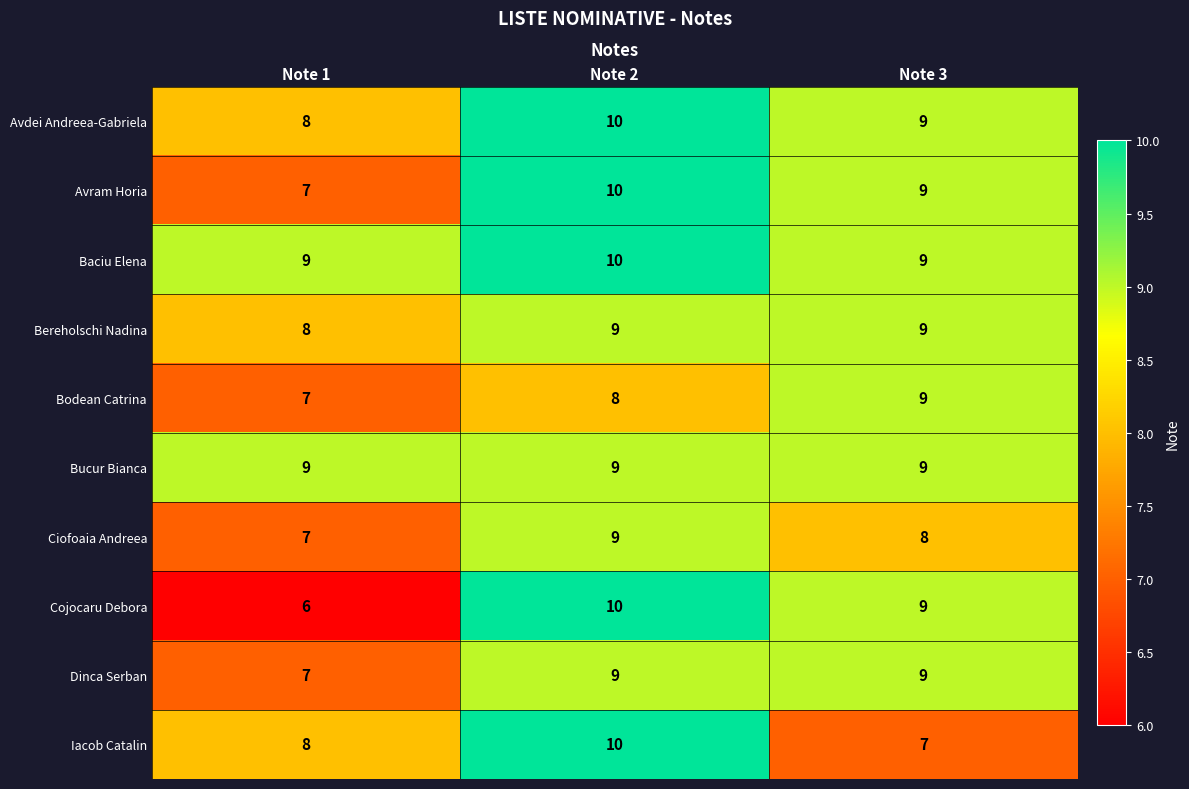

How many Baciu Elena values are between 9 and 10?

3